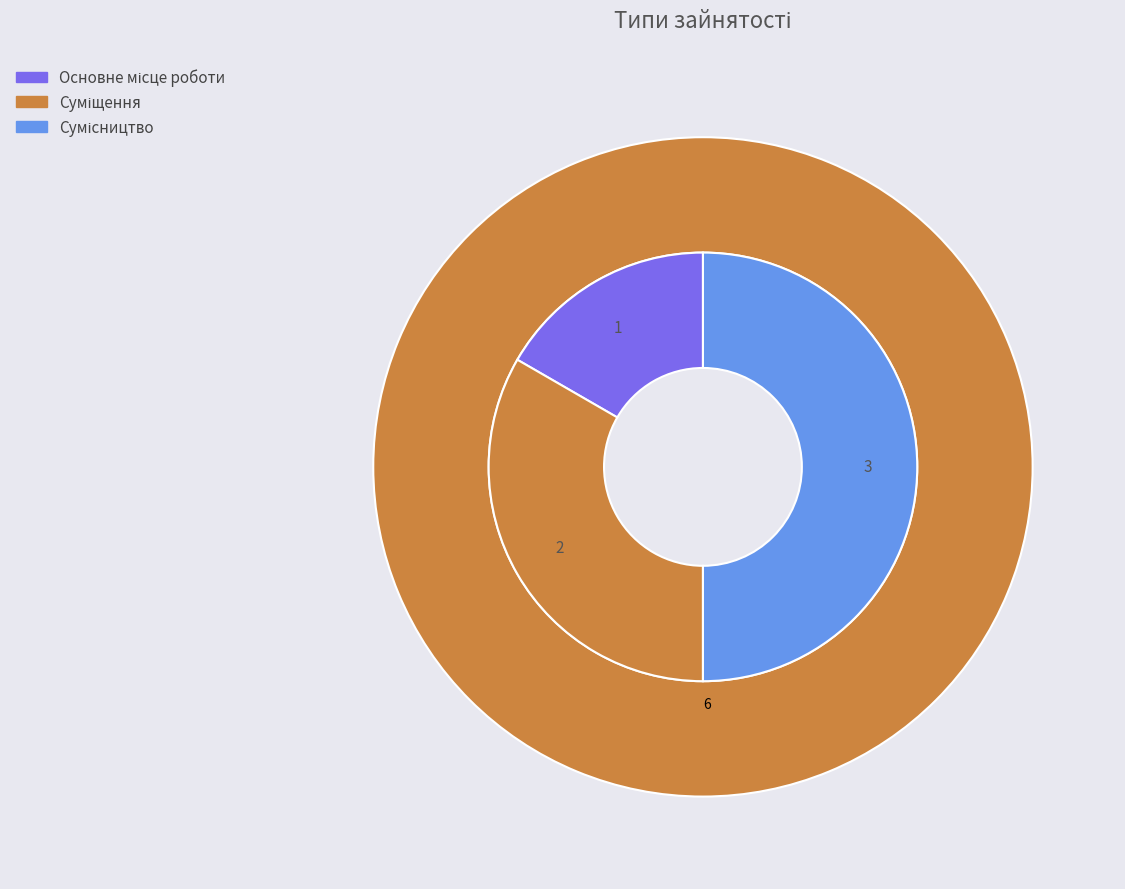

Is Сумісництво the majority of the pie?

No